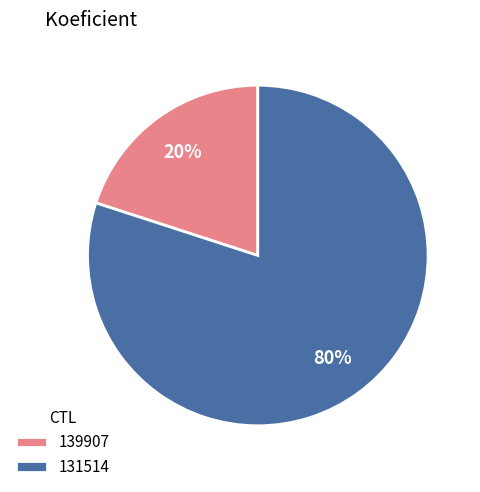

What is the smallest slice in the pie chart?

139907